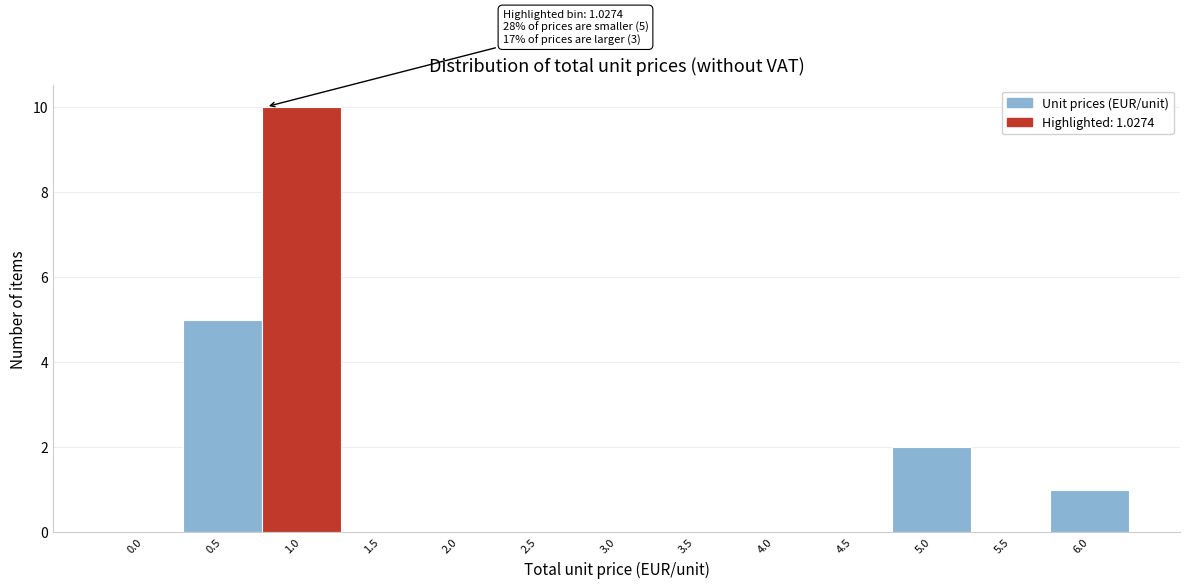

Reading left to right, extract all data points from this chart.

0.0=0	0.5=5	1.0=10	1.5=0	2.0=0	2.5=0	3.0=0	3.5=0	4.0=0	4.5=0	5.0=2	5.5=0	6.0=1